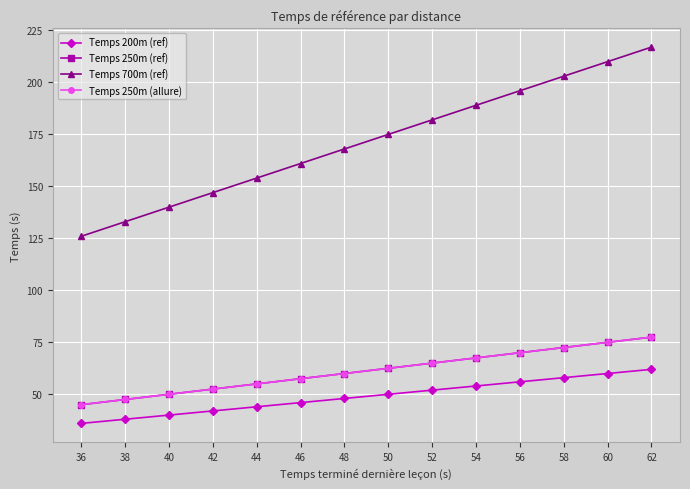

Does the chart have visible grid lines?

Yes